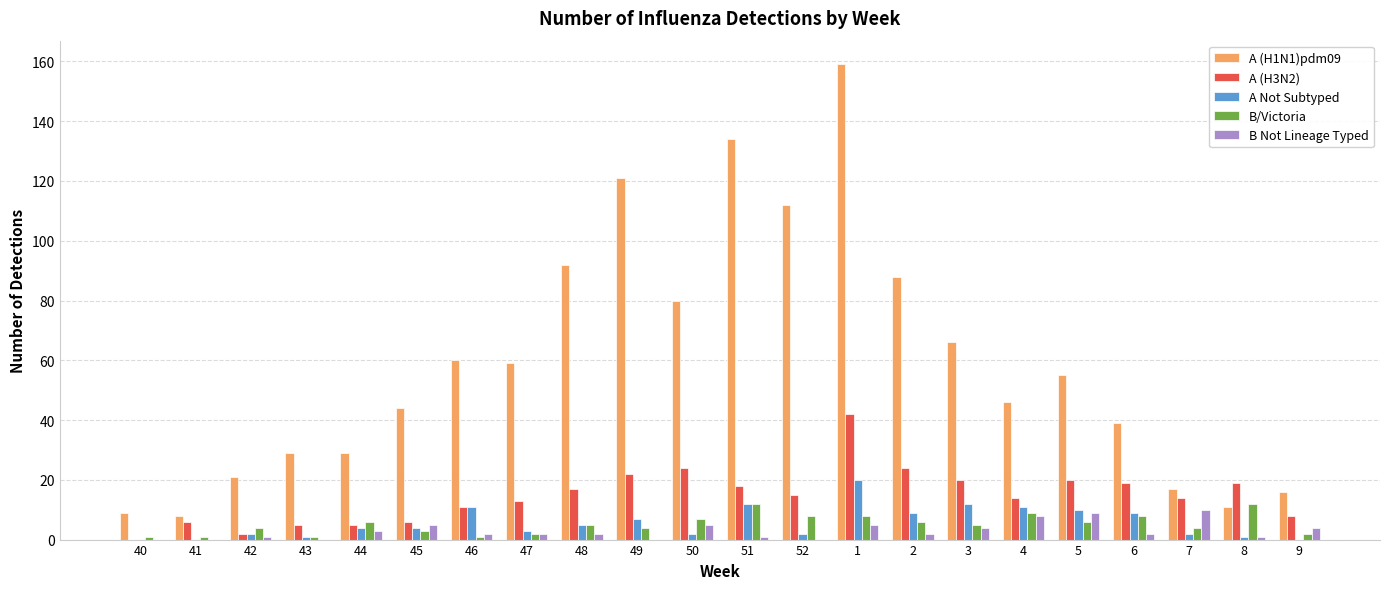

Which series has the largest total across all categories?

A (H1N1)pdm09